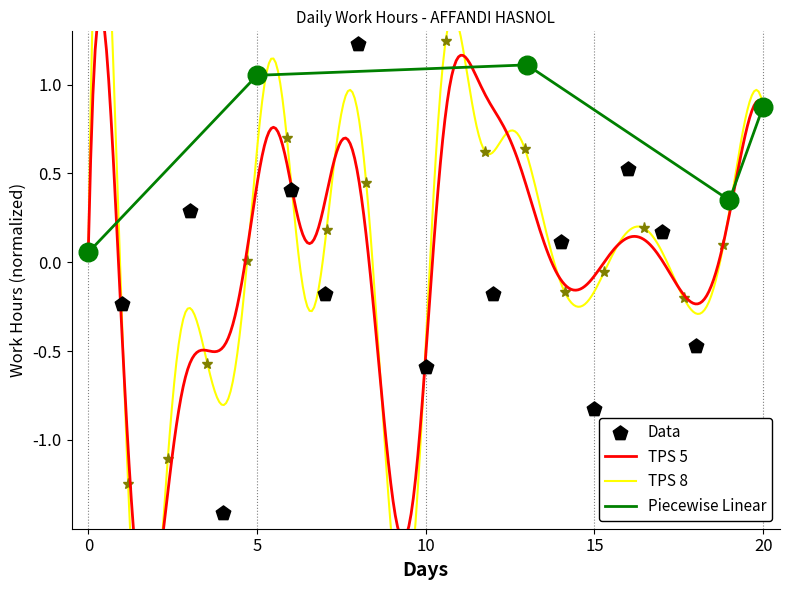

What is the change in value from 5 to 9?

-2.2